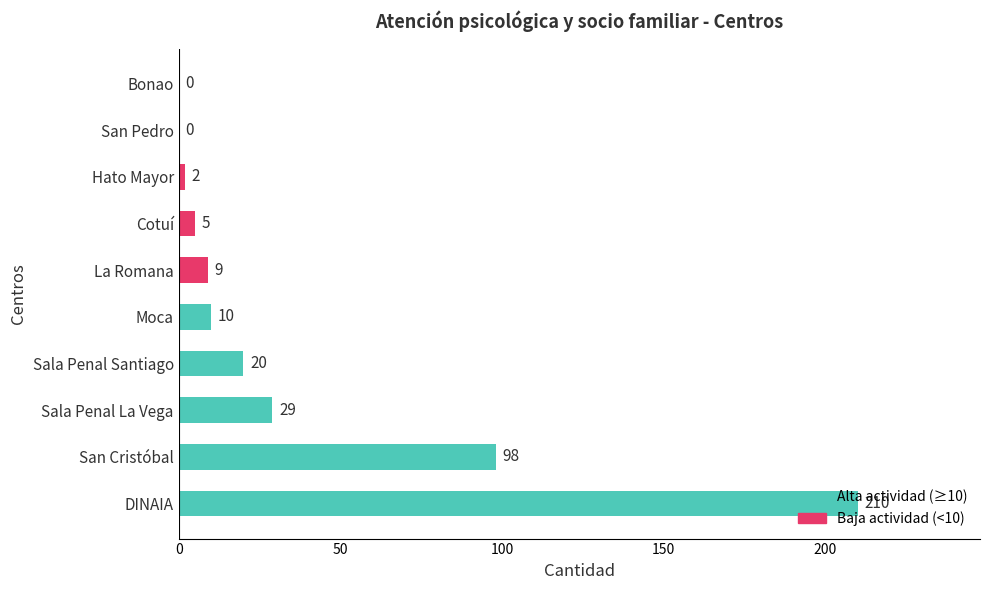

At which label is the value closest to 105?

San Cristóbal